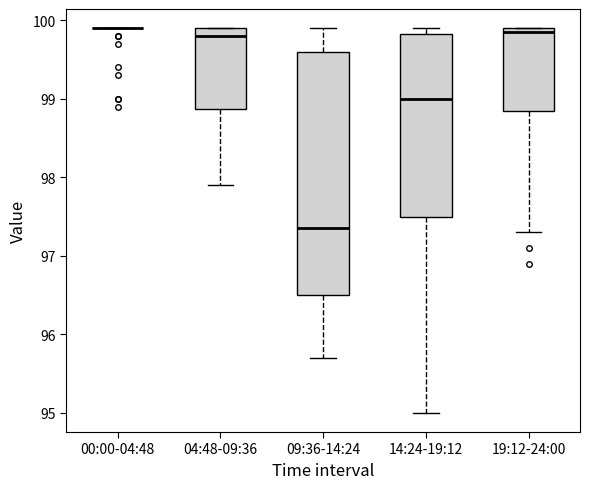

Reading left to right, read every box against the y-axis: the position of its median line, the range the box covers, and the ends of its whiskers. The values are not printed on the chart, so give them approximately, as read against the axis.

00:00-04:48: box collapsed to a line at 99.9, whiskers 99.9 to 99.9
04:48-09:36: median 99.8, box 98.9 to 99.9, whiskers 97.9 to 99.9
09:36-14:24: median 97.4, box 96.5 to 99.6, whiskers 95.7 to 99.9
14:24-19:12: median 99.0, box 97.5 to 99.8, whiskers 95.0 to 99.9
19:12-24:00: median 99.9 (just below the box's upper edge), box 98.9 to 99.9, whiskers 97.3 to 99.9